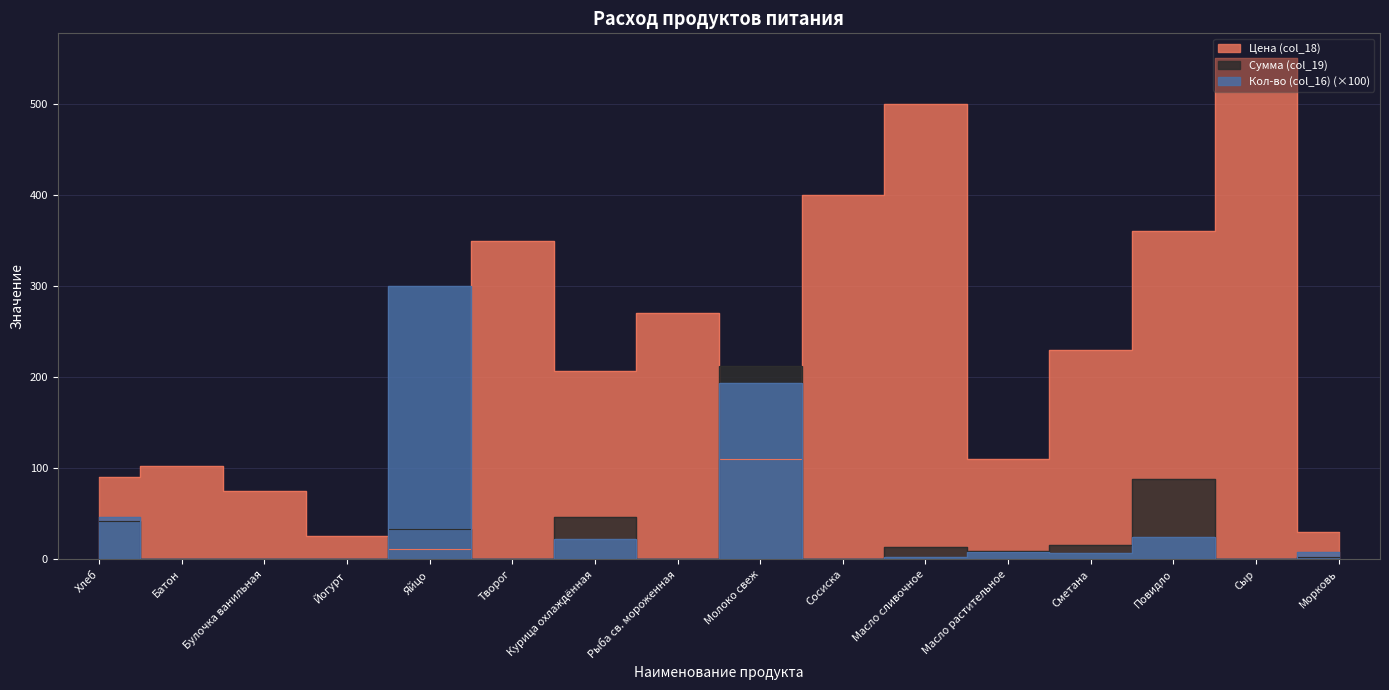

True or false: Сумма (col_19) and Цена (col_18) intersect in this chart.

True